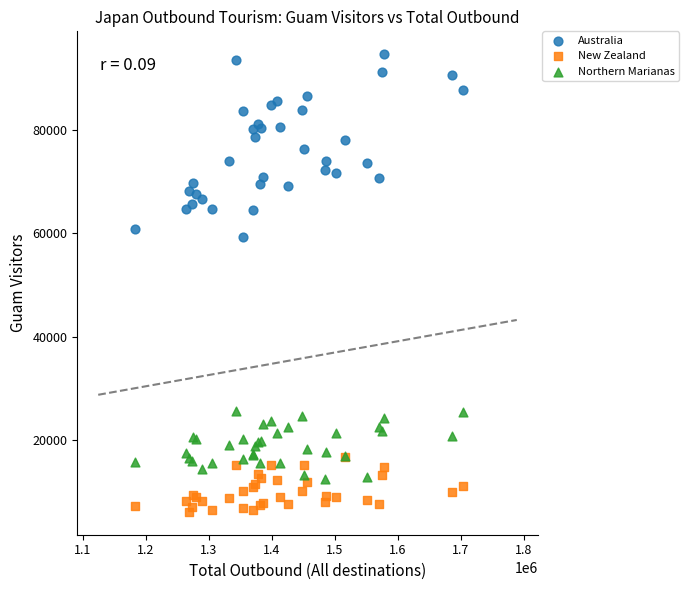

Which series contains the lowest Y value?

New Zealand